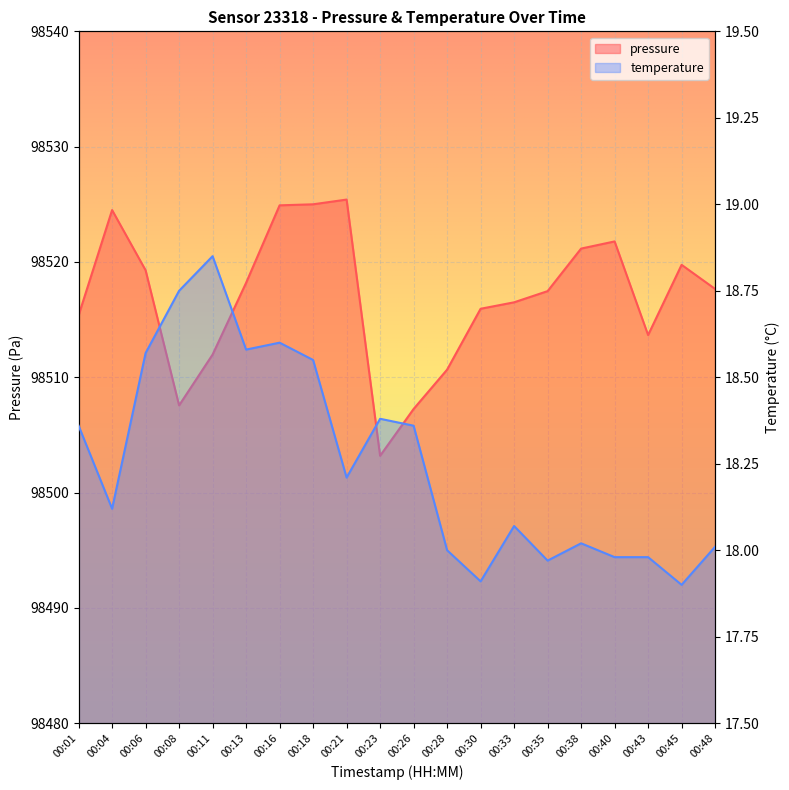

Is it true that temperature equals 27.0 at 00:35?

False